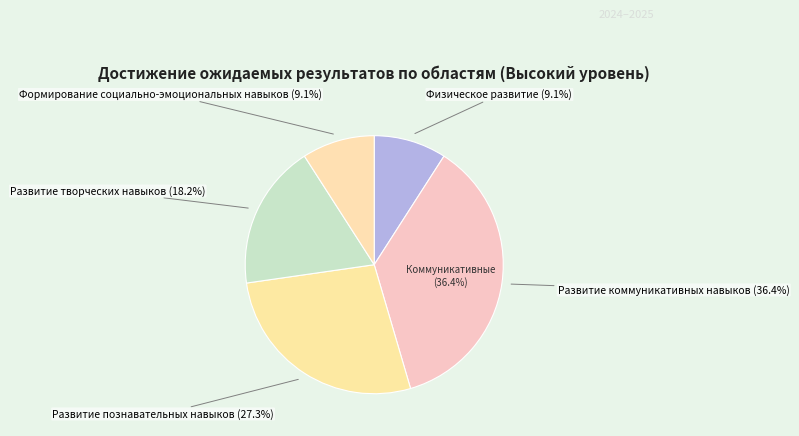

To the nearest percent, what portion does Развитие творческих навыков (2-Т) represent?

18%